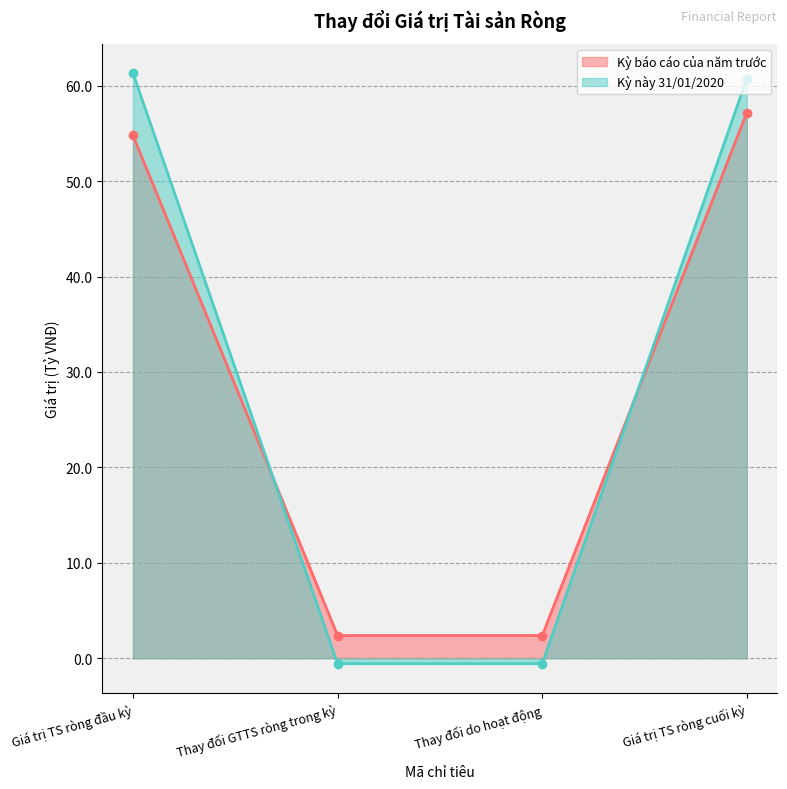

How many values in Kỳ này 31/01/2020 are below zero?

2